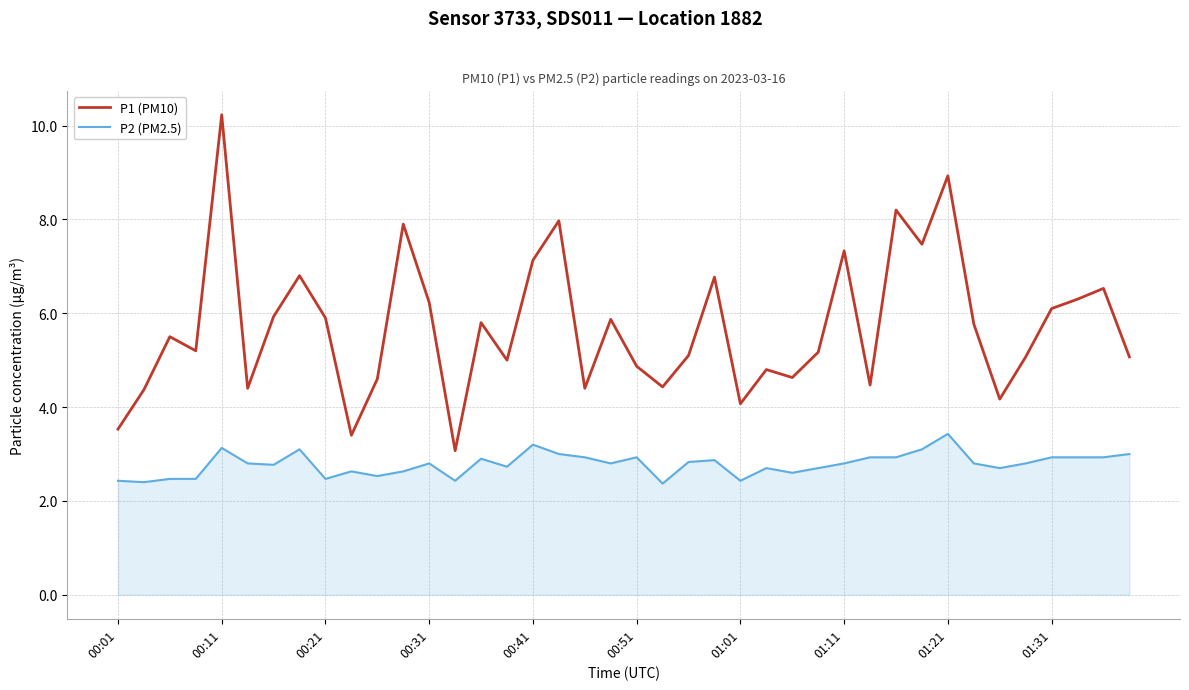

True or false: P2 (PM2.5) and P1 (PM10) intersect in this chart.

False